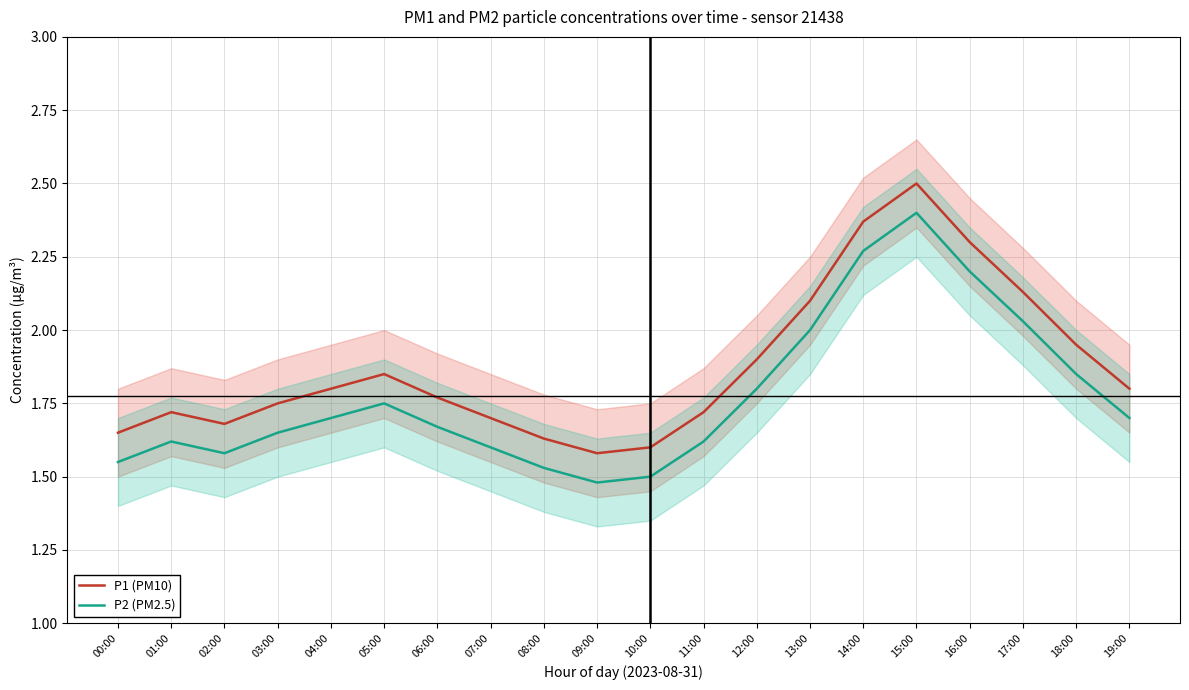

What is the highest value of the P2 (PM2.5) series?

2.4